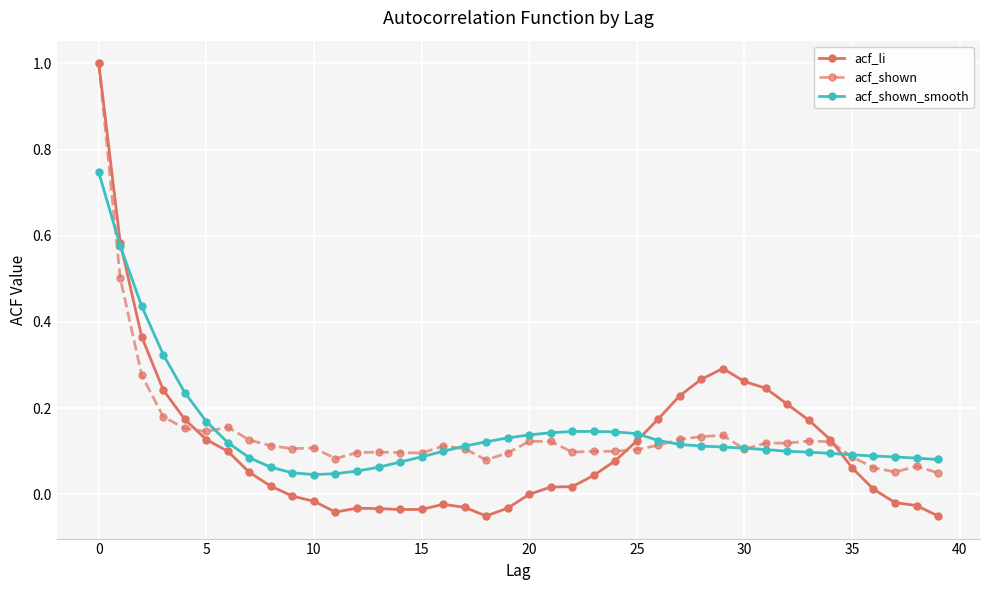

True or false: acf_shown and acf_li cross at least once.

True